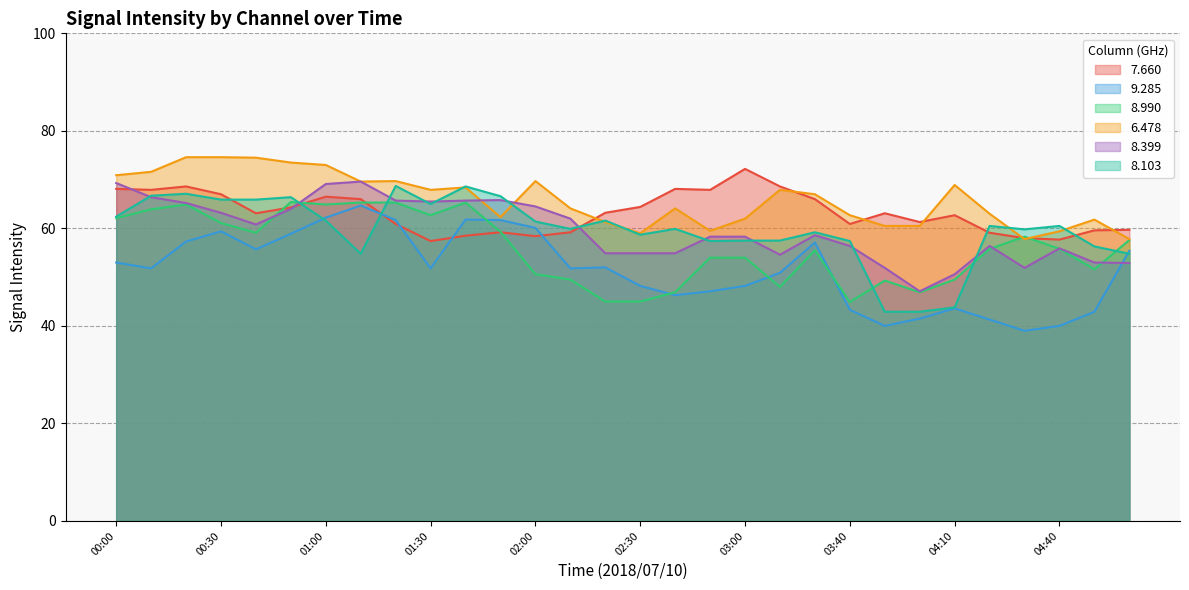

At which label is 8.399 closest to 58?

02:50